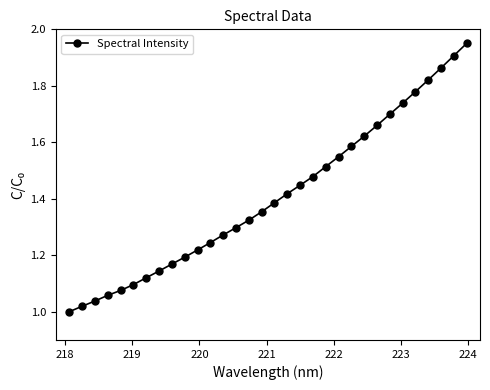

How many lines are shown in the chart?

1